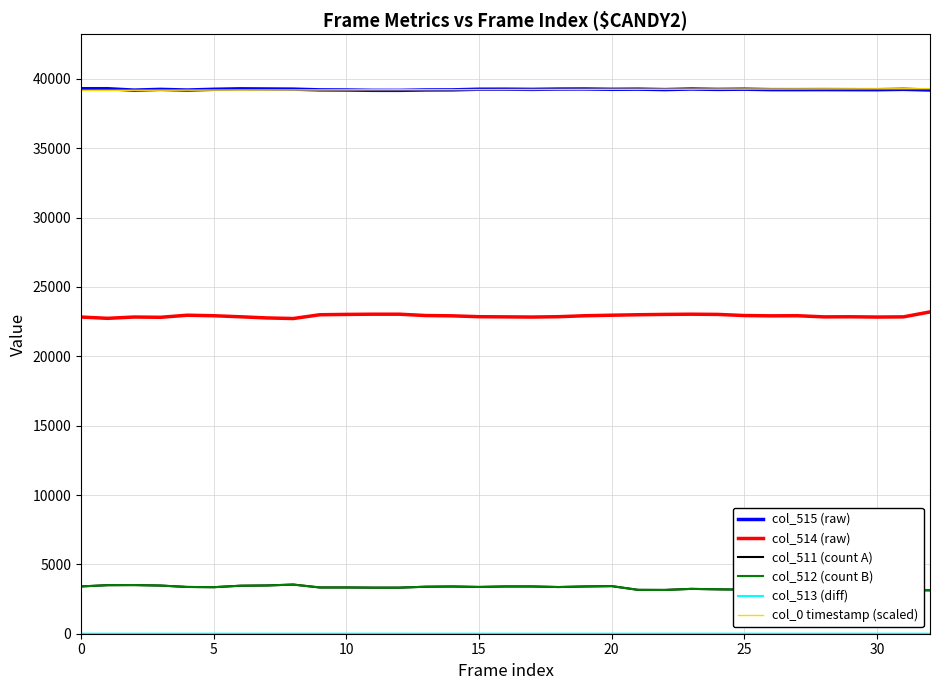

Reading right to left, extract all data points from this chart.

col_515 (raw): 39202.0	39250.0	39223.0	39226.0	39231.0	39227.0	39228.0	39261.0	39245.0	39274.0	39231.0	39265.0	39253.0	39276.0	39270.0	39247.0	39261.0	39258.0	39211.0	39205.0	39176.0	39178.0	39202.0	39211.0	39265.0	39276.0	39288.0	39253.0	39199.0	39248.0	39194.0	39295.0	39294.0
col_514 (raw): 23203.0	22845.0	22832.0	22852.0	22845.0	22927.0	22919.0	22941.0	23022.0	23037.0	23022.0	22998.0	22964.0	22927.0	22857.0	22832.0	22845.0	22857.0	22919.0	22941.0	23037.0	23037.0	23022.0	22998.0	22726.0	22768.0	22852.0	22927.0	22964.0	22814.0	22833.0	22740.0	22832.0
col_511 (count A): 3130.0	3152.0	3210.0	3155.0	3076.0	3181.0	3216.0	3179.0	3201.0	3234.0	3157.0	3163.0	3432.0	3408.0	3366.0	3407.0	3408.0	3372.0	3405.0	3389.0	3322.0	3322.0	3335.0	3335.0	3544.0	3479.0	3460.0	3355.0	3372.0	3473.0	3508.0	3500.0	3409.0
col_512 (count B): 3130.0	3151.0	3209.0	3153.0	3075.0	3181.0	3215.0	3178.0	3199.0	3233.0	3155.0	3162.0	3432.0	3407.0	3365.0	3407.0	3407.0	3371.0	3405.0	3389.0	3320.0	3320.0	3335.0	3335.0	3544.0	3478.0	3460.0	3354.0	3372.0	3472.0	3508.0	3500.0	3409.0
col_513 (diff): 0.0	1.0	1.0	2.0	1.0	0.0	1.0	1.0	2.0	1.0	2.0	1.0	0.0	1.0	1.0	0.0	1.0	1.0	0.0	0.0	2.0	2.0	0.0	0.0	0.0	1.0	0.0	1.0	0.0	1.0	0.0	0.0	0.0
col_0 timestamp (scaled): 39295.0	39291.3	39287.5	39283.8	39280.0	39276.3	39272.5	39269.1	39265.3	39261.6	39257.8	39254.1	39250.3	39246.6	39242.9	39239.1	39235.4	39231.6	39227.9	39224.1	39220.4	39216.6	39213.2	39209.4	39205.7	39201.9	39198.2	39194.5	39190.7	39187.0	39183.2	39179.5	39176.0